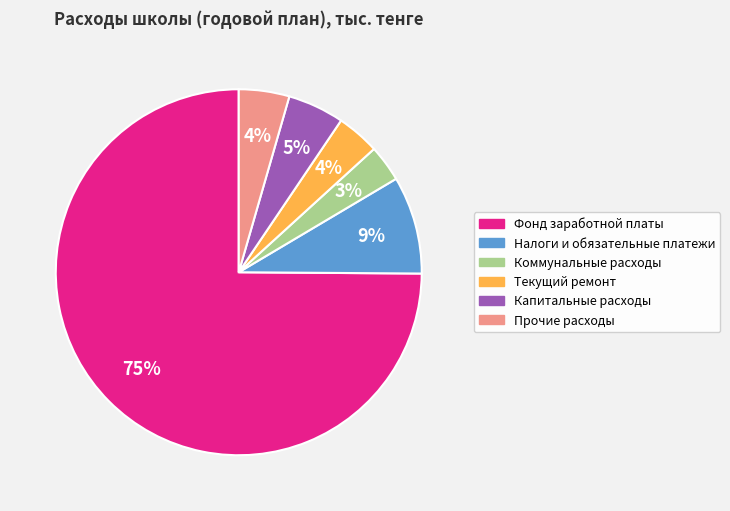

Which slice is the smallest?

Коммунальные расходы